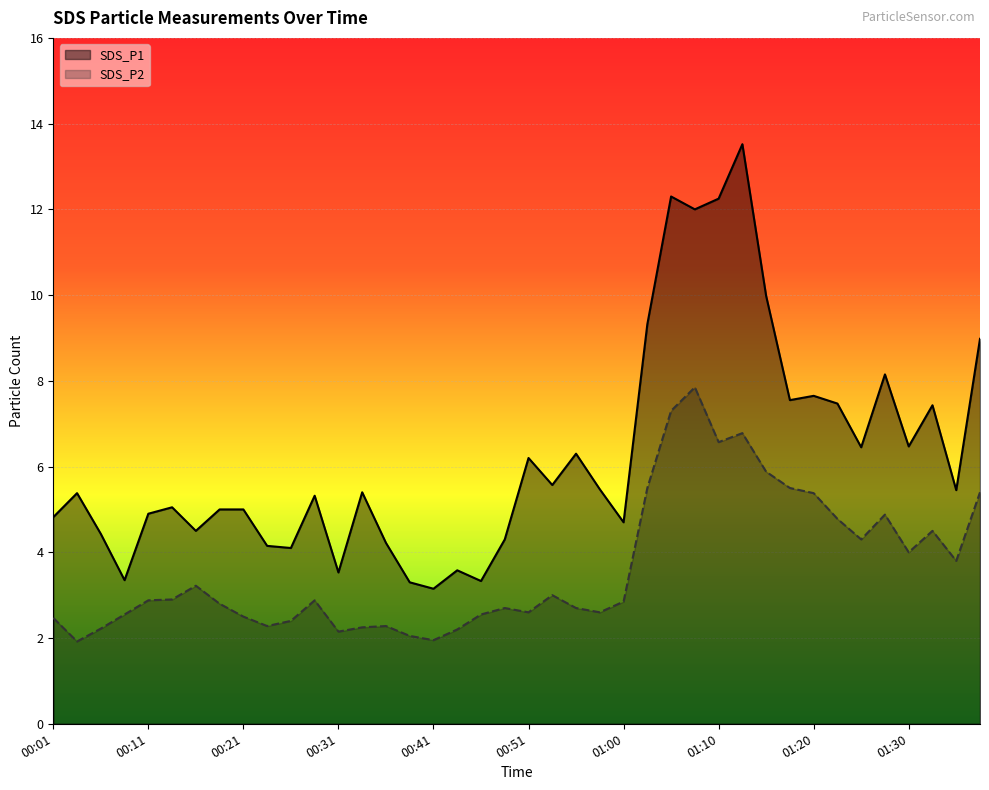

Reading right to left, list all the values displayed in this chart.

SDS_P1: 01:38=9.0	01:35=5.5	01:33=7.4	01:30=6.5	01:28=8.2	01:25=6.5	01:23=7.5	01:20=7.7	01:18=7.5	01:15=10.0	01:13=13.5	01:10=12.2	01:08=12.0	01:05=12.3	01:03=9.3	01:00=4.7	00:58=5.5	00:56=6.3	00:53=5.6	00:51=6.2	00:48=4.3	00:46=3.3	00:43=3.6	00:41=3.1	00:38=3.3	00:36=4.2	00:33=5.4	00:31=3.5	00:28=5.3	00:26=4.1	00:23=4.2	00:21=5.0	00:19=5.0	00:16=4.5	00:14=5.0	00:11=4.9	00:09=3.4	00:06=4.4	00:04=5.4	00:01=4.8
SDS_P2: 01:38=5.4	01:35=3.8	01:33=4.5	01:30=4.0	01:28=4.9	01:25=4.3	01:23=4.8	01:20=5.4	01:18=5.5	01:15=5.9	01:13=6.8	01:10=6.6	01:08=7.8	01:05=7.3	01:03=5.5	01:00=2.9	00:58=2.6	00:56=2.7	00:53=3.0	00:51=2.6	00:48=2.7	00:46=2.5	00:43=2.2	00:41=1.9	00:38=2.0	00:36=2.3	00:33=2.2	00:31=2.1	00:28=2.9	00:26=2.4	00:23=2.3	00:21=2.5	00:19=2.8	00:16=3.2	00:14=2.9	00:11=2.9	00:09=2.5	00:06=2.2	00:04=1.9	00:01=2.5